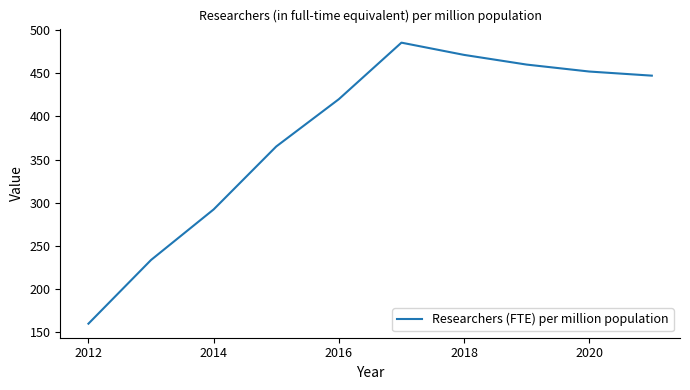

What is the difference between the maximum and minimum values?

325.3